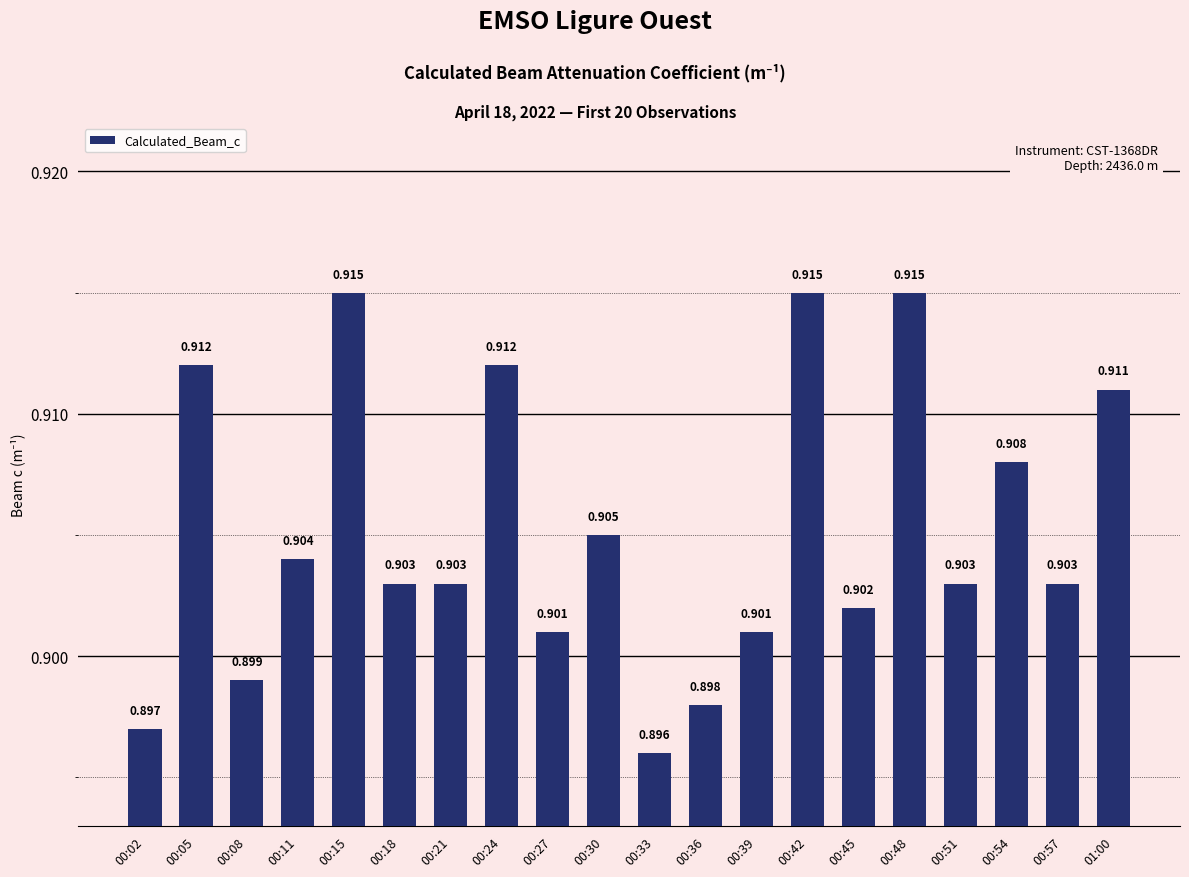

List the labels in order of value, smallest first.

00:33, 00:02, 00:36, 00:08, 00:27, 00:39, 00:45, 00:18, 00:21, 00:51, 00:57, 00:11, 00:30, 00:54, 01:00, 00:05, 00:24, 00:15, 00:42, 00:48